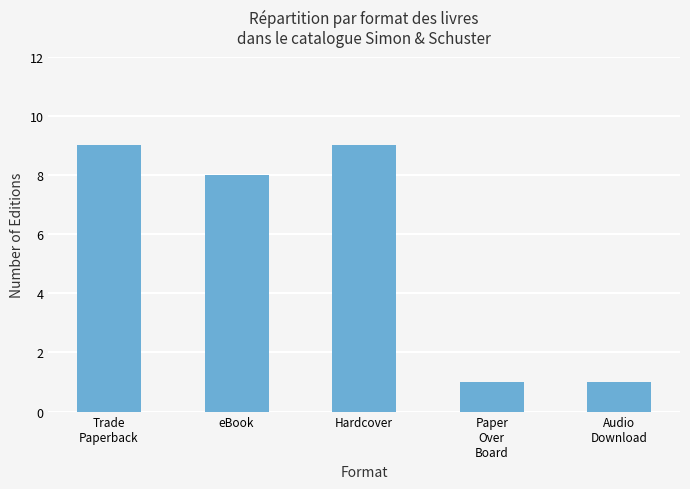

Count the values in the range 1 to 9.

5